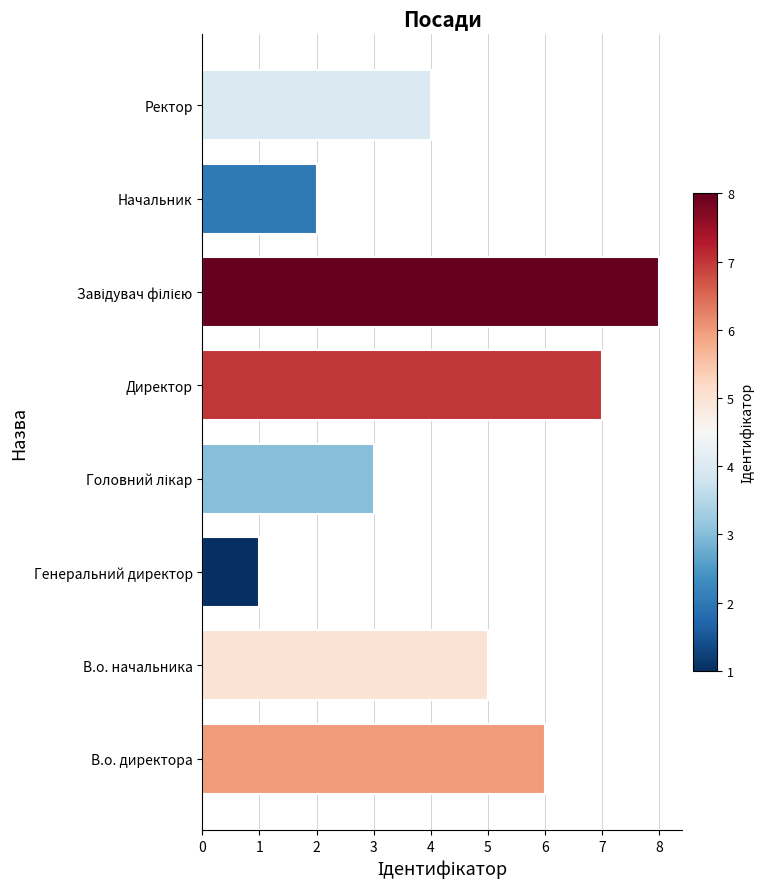

Between Ректор and Директор, which is larger?

Директор